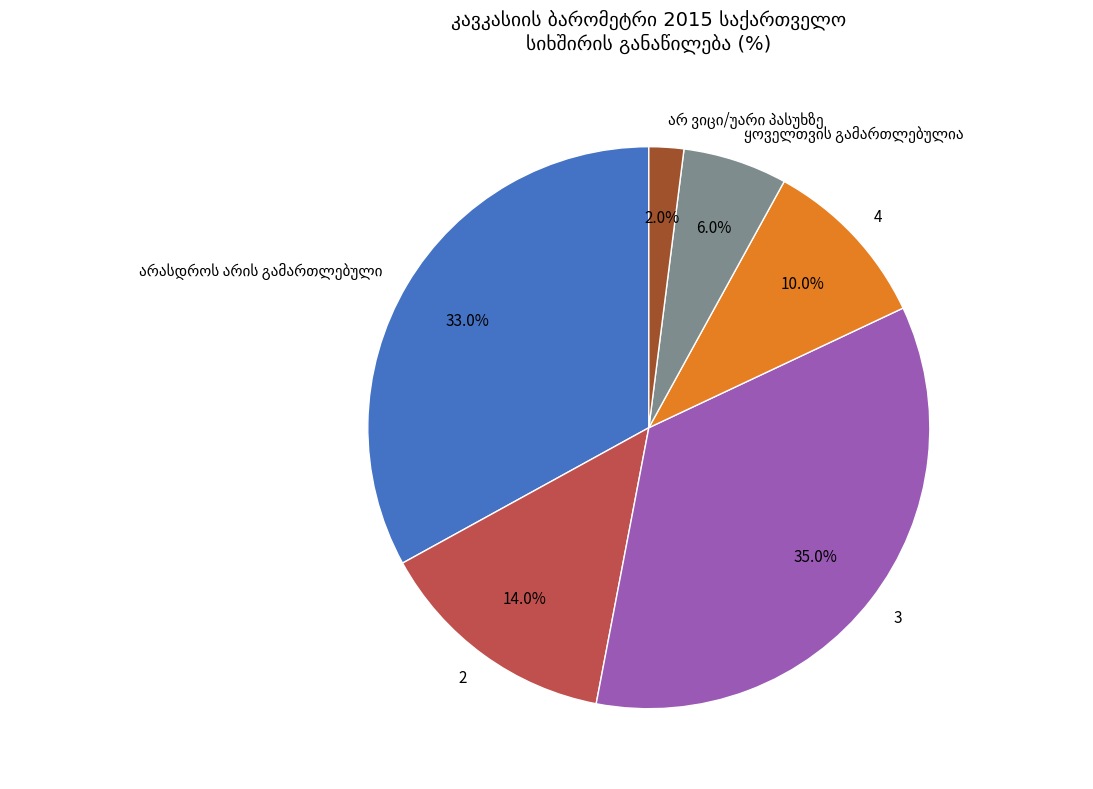

Approximately how many times larger is the value at 4 compared to 3?

0.3